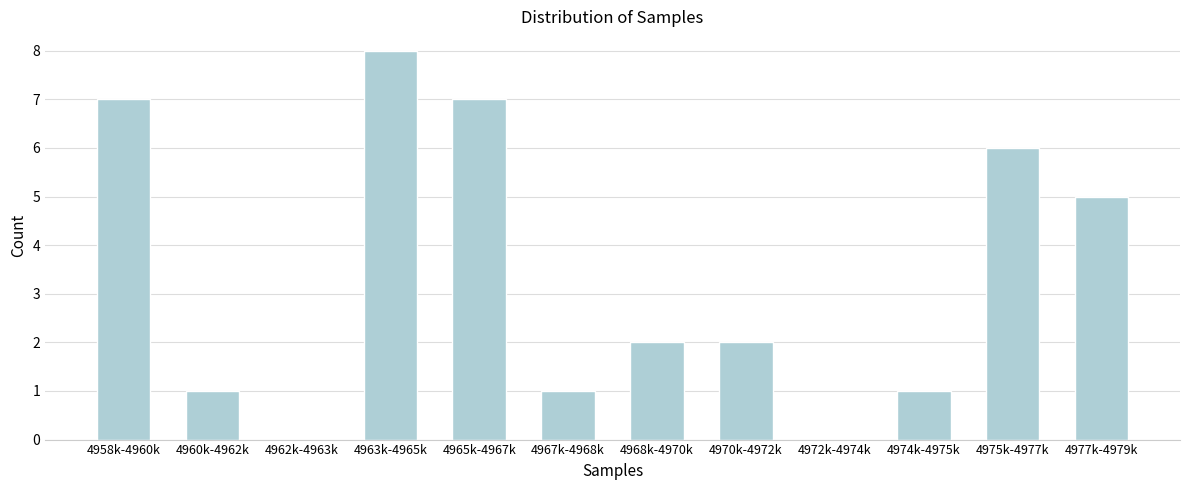

Reading left to right, transcribe all the data shown in this chart.

4958k-4960k=7	4960k-4962k=1	4962k-4963k=0	4963k-4965k=8	4965k-4967k=7	4967k-4968k=1	4968k-4970k=2	4970k-4972k=2	4972k-4974k=0	4974k-4975k=1	4975k-4977k=6	4977k-4979k=5